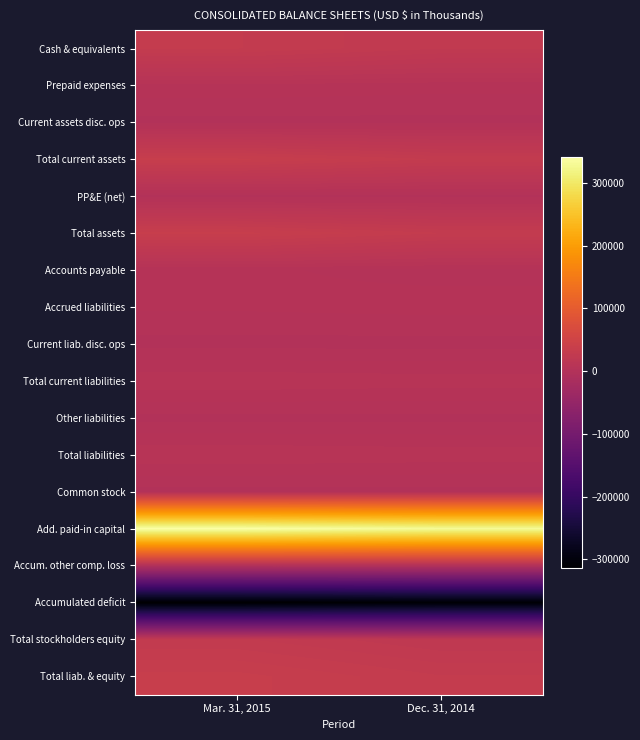

Which category has the highest value across all series?

Mar. 31, 2015